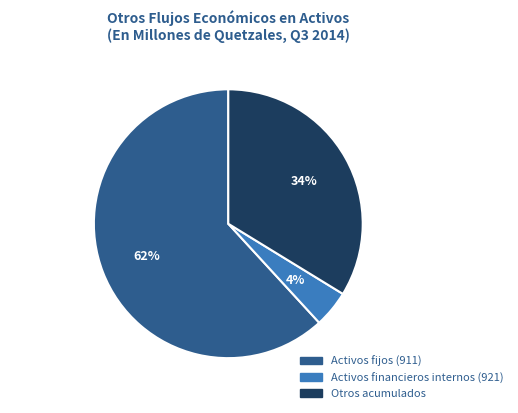

Count the number of slices in the pie.

3